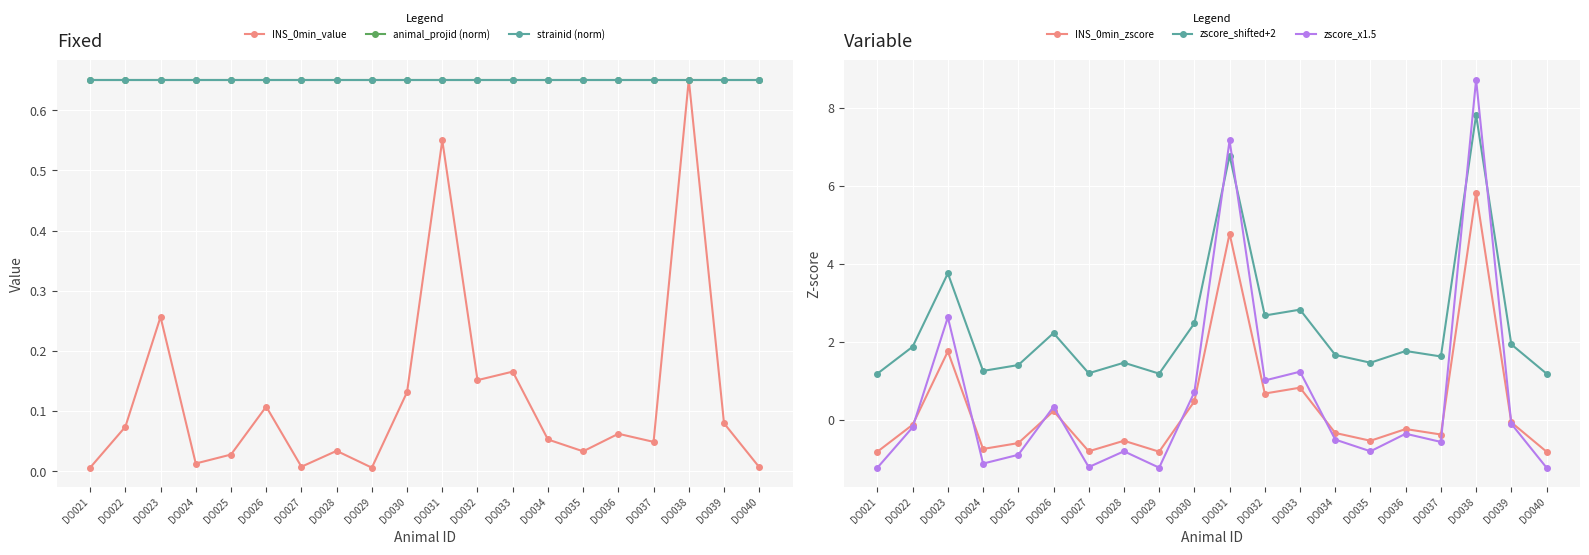

Which series has the largest total across all categories?

zscore_shifted+2